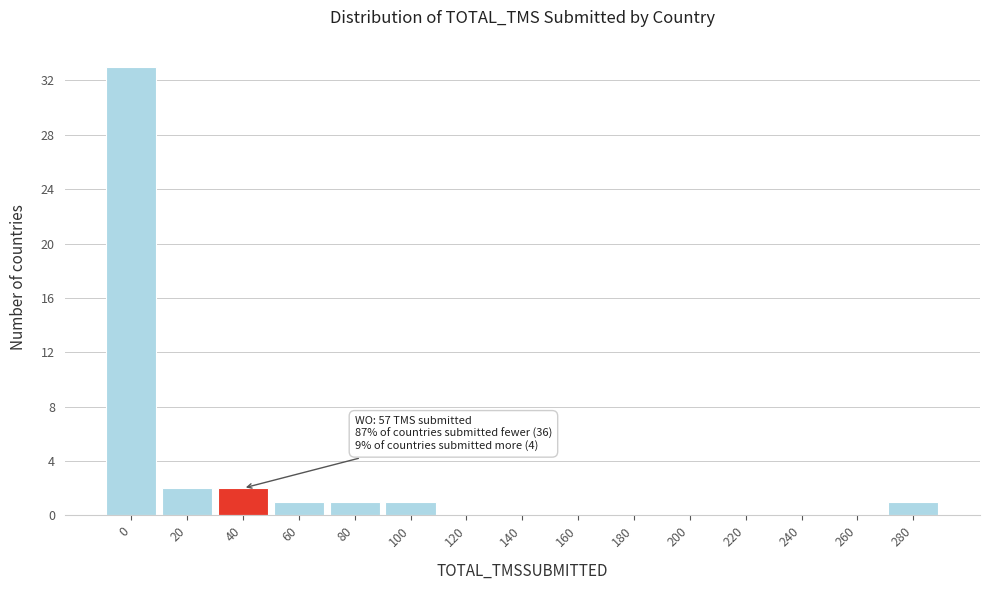

Reading right to left, list all the values displayed in this chart.

280=1	260=0	240=0	220=0	200=0	180=0	160=0	140=0	120=0	100=1	80=1	60=1	40=2	20=2	0=33